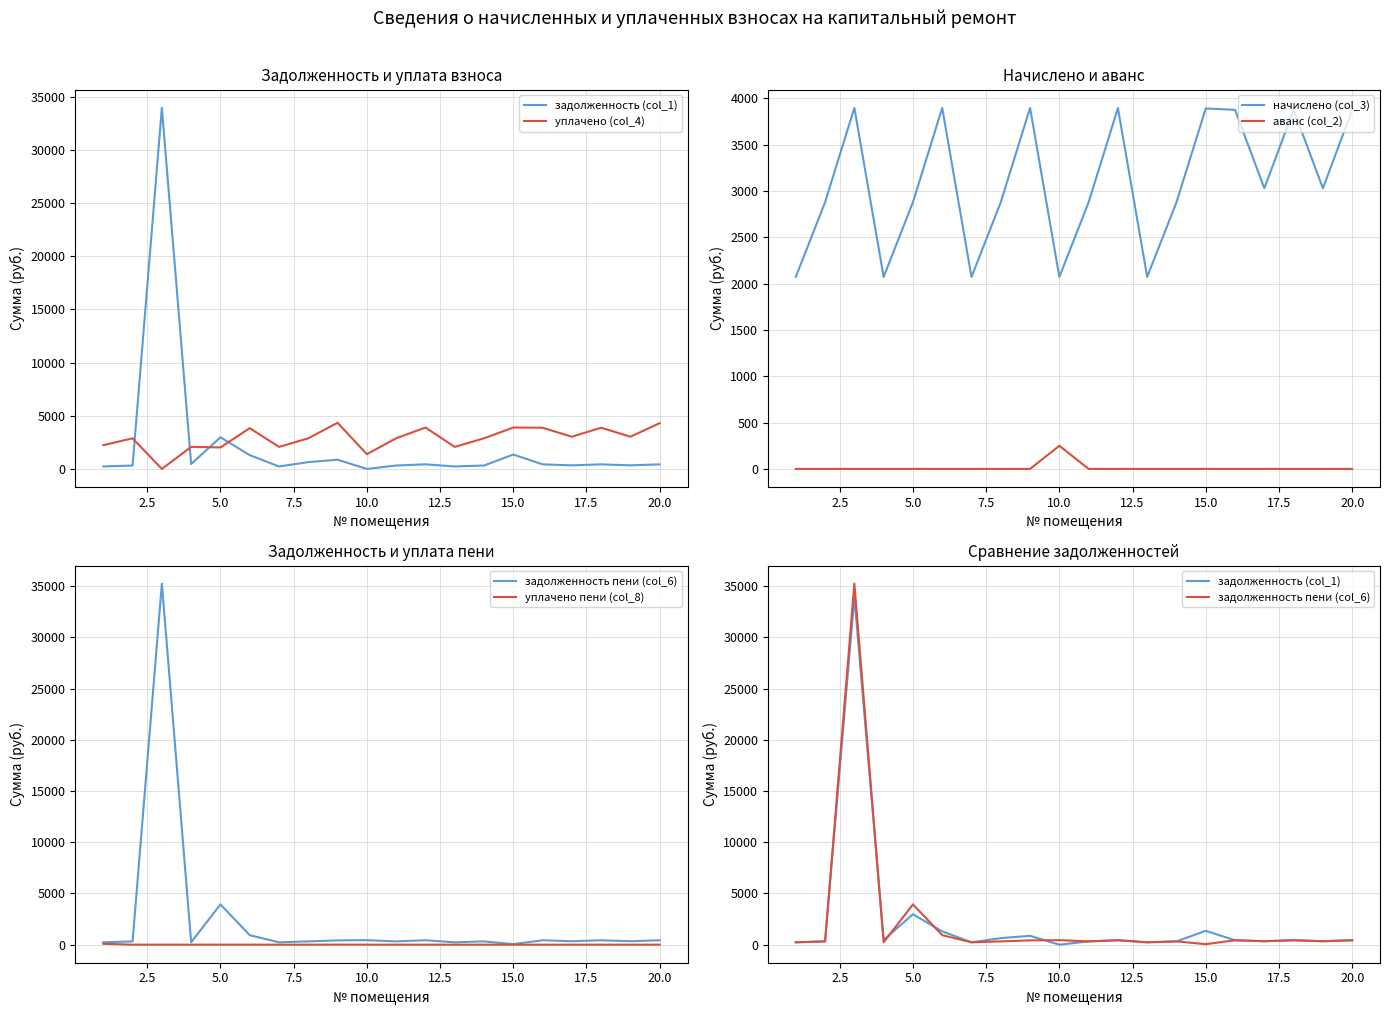

How many interior local valleys does the начислено (col_3) series have?

6